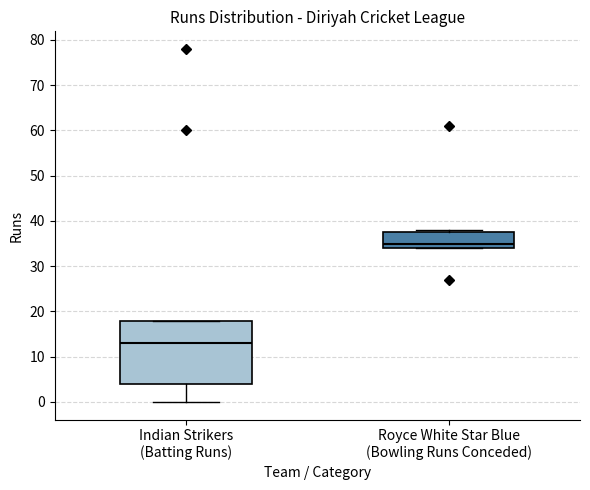

Reading left to right, transcribe this box plot: for each box, give where its median line is, the range the box spans, and where its two whiskers end, as read against the y-axis. The values are not printed on the chart, so give them approximately, as read against the axis.

Indian Strikers (Batting Runs): median 13, box 4 to 18, whiskers 0 to 18
Royce White Star Blue (Bowling Runs Conceded): median 35, box 34 to 38, whiskers 34 to 38 (just above the box's upper edge)